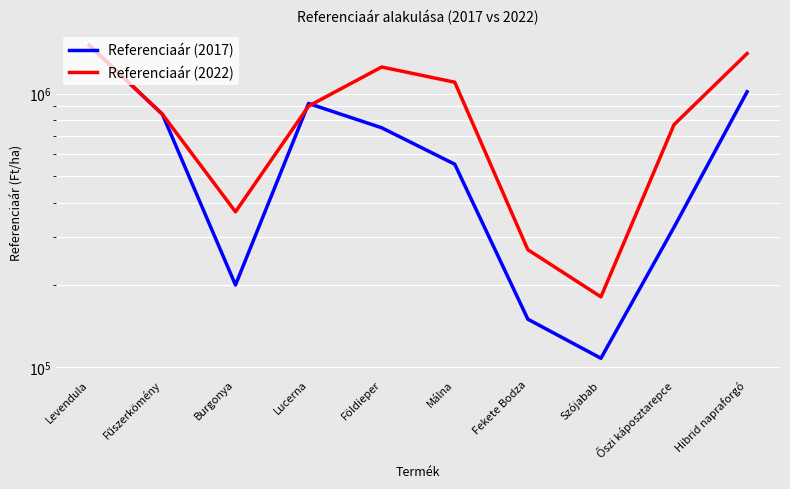

At how many categories does at least one series exceed 490181?

7